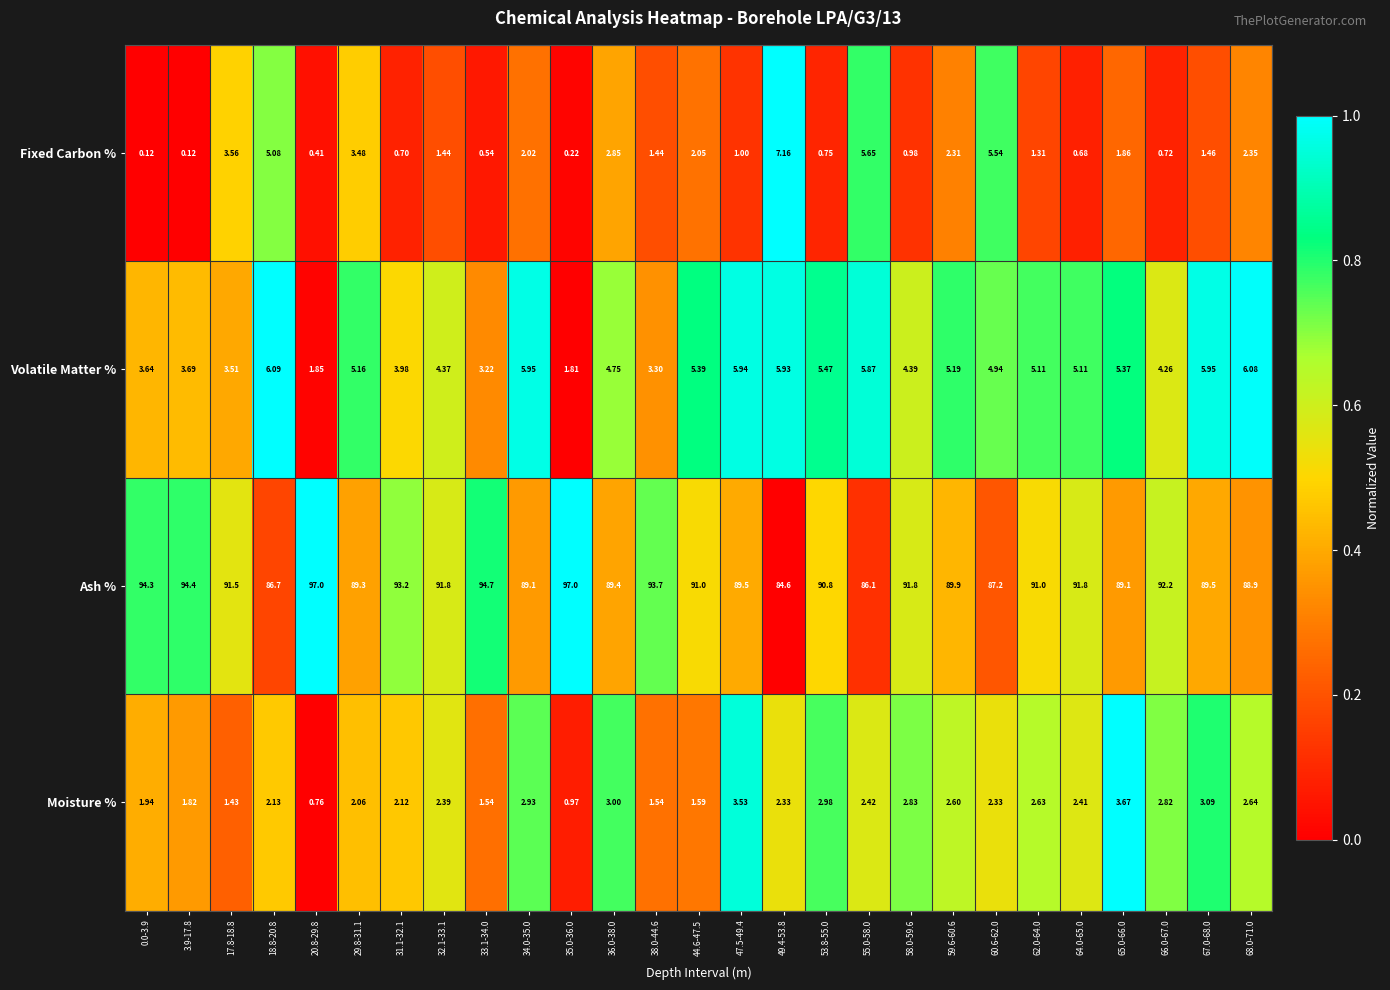

Which series has the widest spread of values?

Ash %